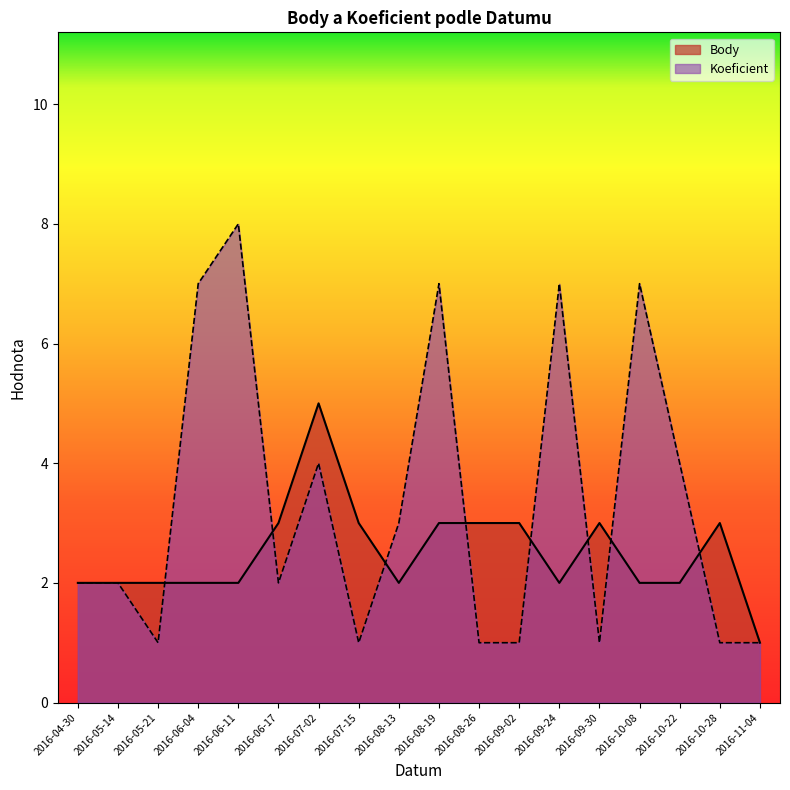

At how many categories does at least one series exceed 1?

17